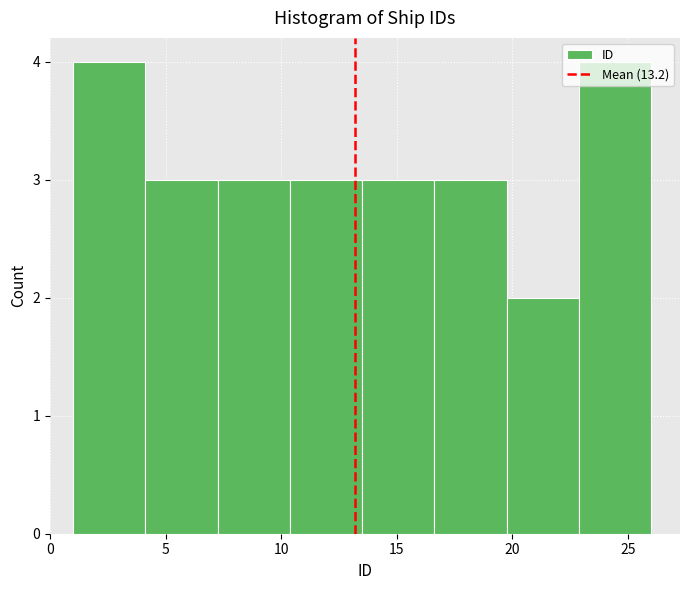

Reading left to right, transcribe this chart: for each bar, give the range it covers on the x-axis and its height. Neither the bar edges nor the heights are printed on the chart, so give them approximately, as read against the axes.

1.0 to 4.0: 4
4.0 to 7.5: 3
7.5 to 10.5: 3
10.5 to 13.5: 3
13.5 to 16.5: 3
16.5 to 20.0: 3
20.0 to 23.0: 2
23.0 to 26.0: 4